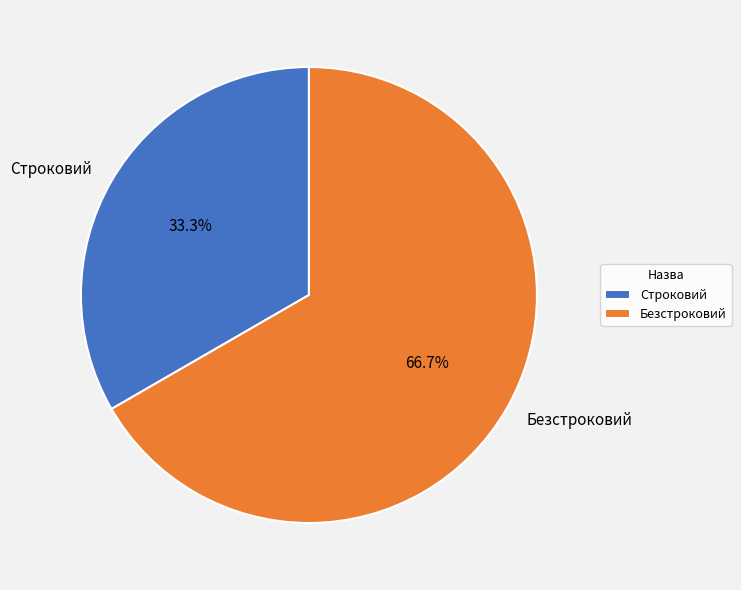

True or false: Безстроковий accounts for 67% of the total.

True